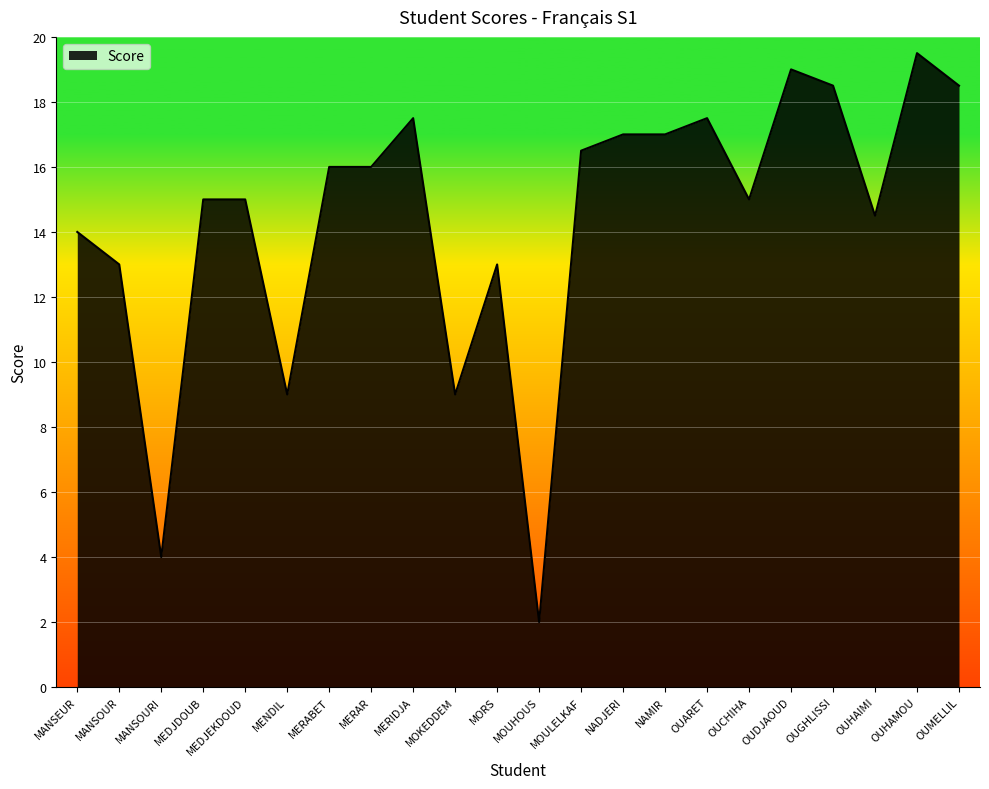

Where is the first local minimum?

MANSOURI